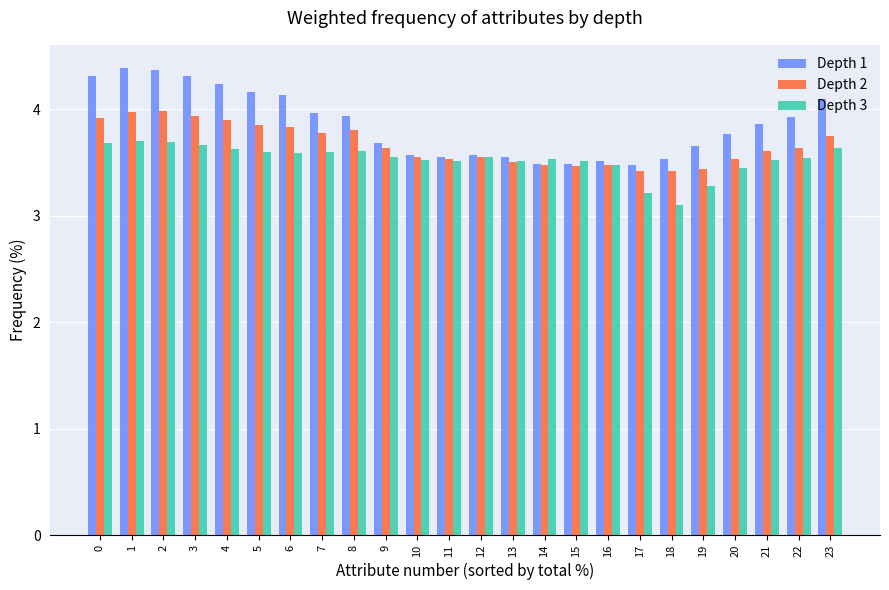

What is the total value across all series at 18?

10.1